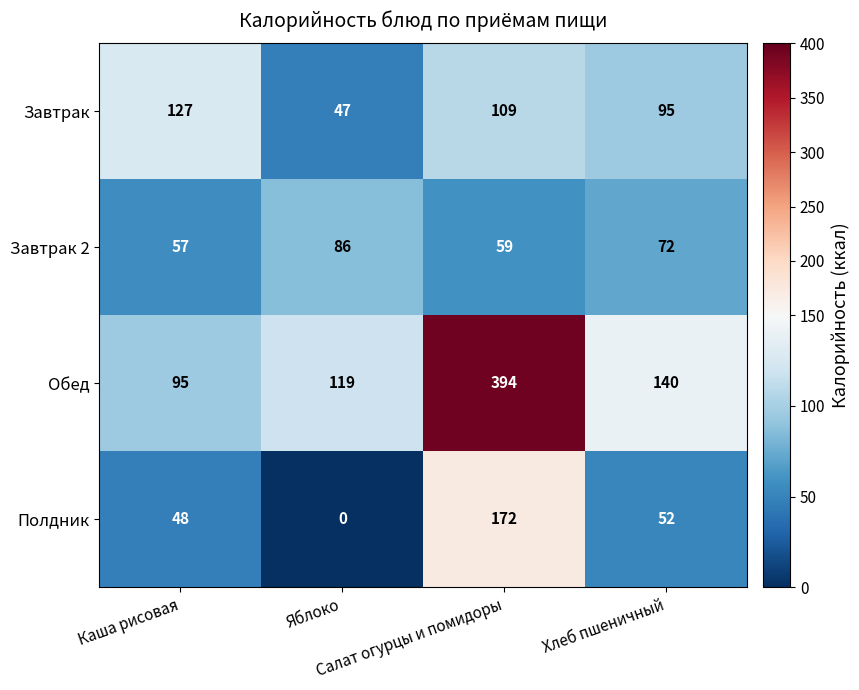

How many series are shown in this chart?

4